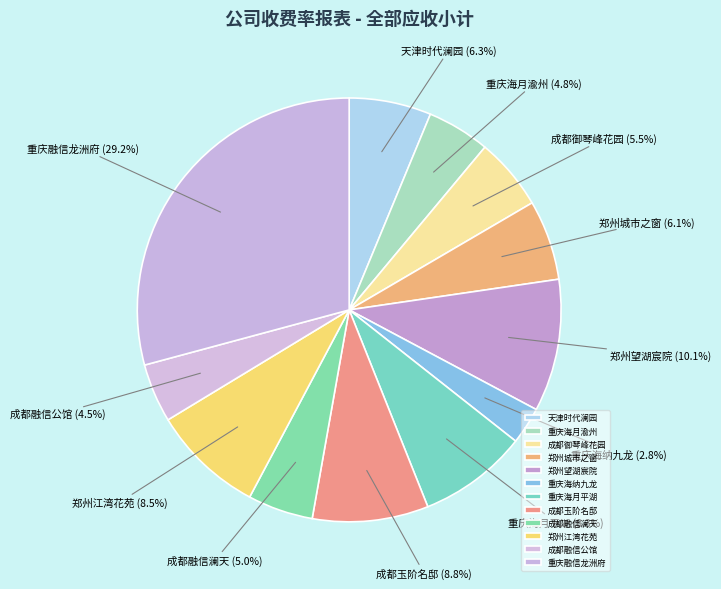

Do 郑州江湾花苑 and 重庆海纳九龙 together represent more than half of the pie?

No